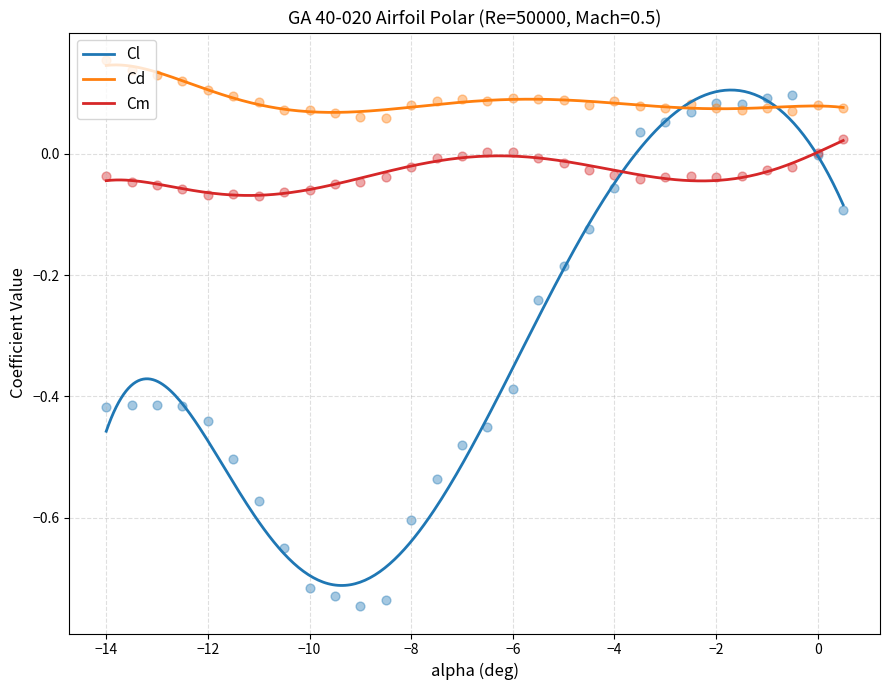

Which series contains the highest Y value?

Cd